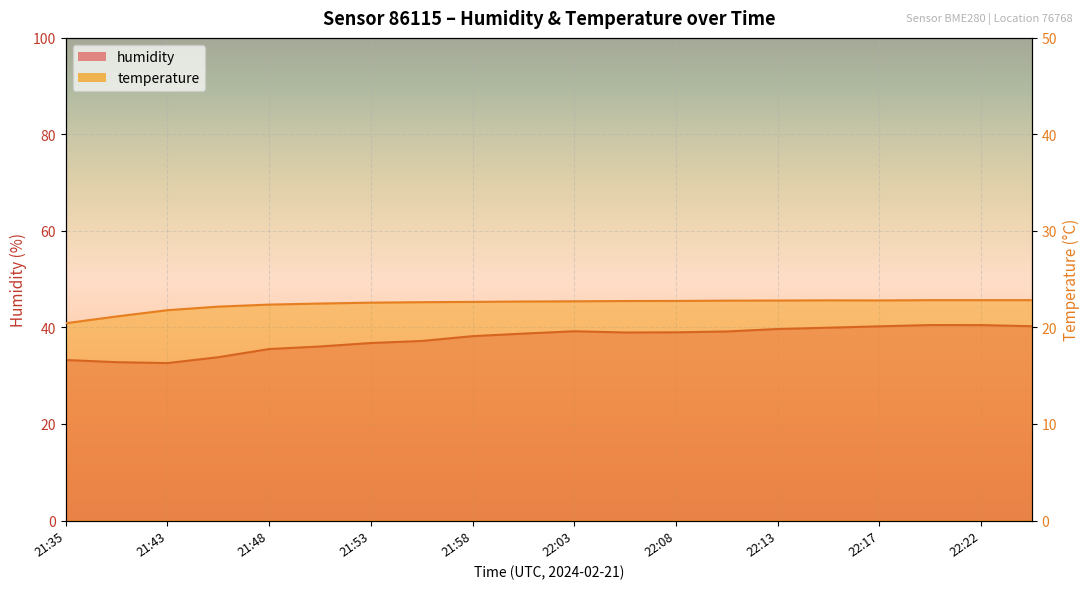

True or false: humidity and temperature cross at least once.

False